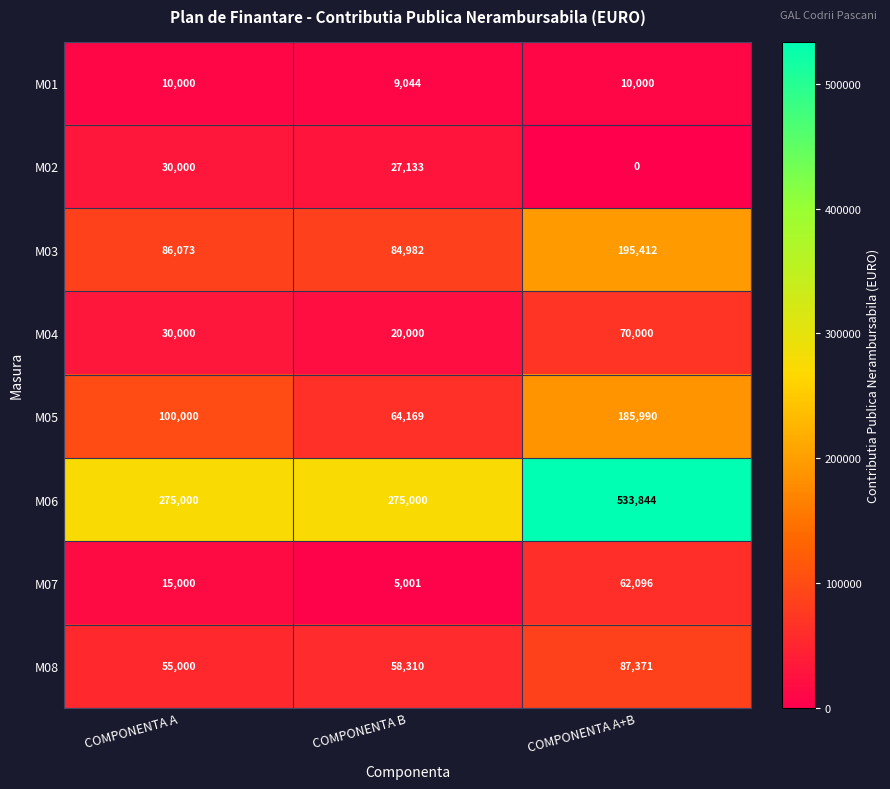

The value of M03 at COMPONENTA B is 35239. True or false?

False